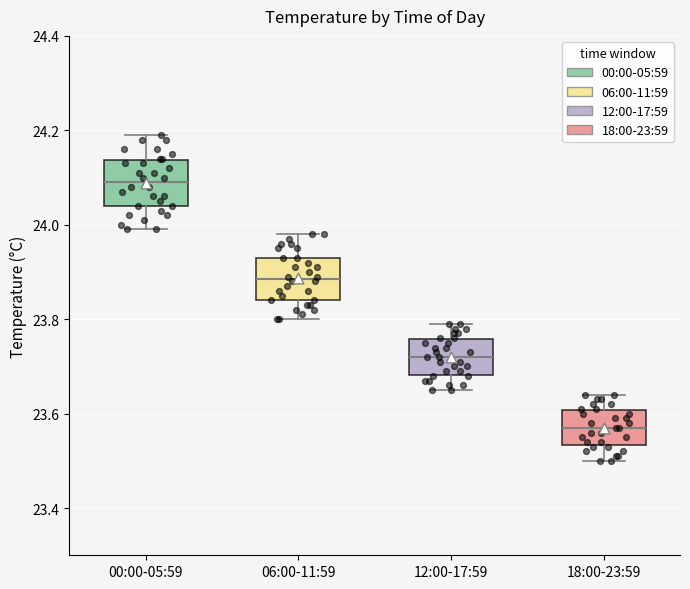

Reading left to right, read every box against the y-axis: the position of its median line, the range the box covers, and the ends of its whiskers. The values are not printed on the chart, so give them approximately, as read against the axis.

00:00-05:59: median 24.10, box 24.04 to 24.14, whiskers 24.00 to 24.20
06:00-11:59: median 23.88, box 23.84 to 23.94, whiskers 23.80 to 23.98
12:00-17:59: median 23.72, box 23.68 to 23.76, whiskers 23.66 to 23.80
18:00-23:59: median 23.58, box 23.54 to 23.60, whiskers 23.50 to 23.64